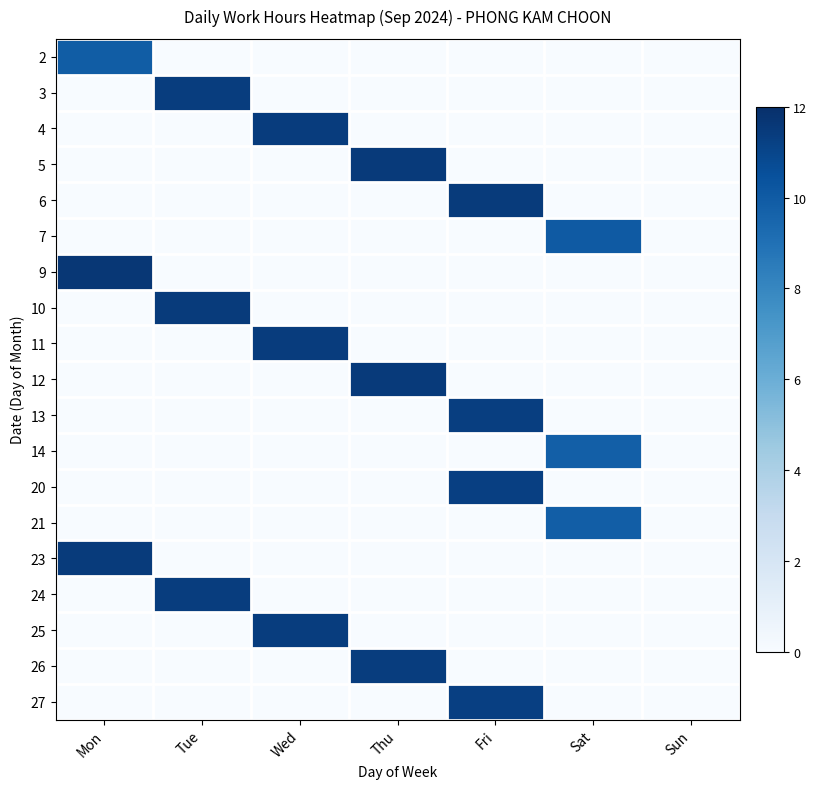

Reading left to right, extract all data points from this chart.

2: Mon=9.9	Tue=0.0	Wed=0.0	Thu=0.0	Fri=0.0	Sat=0.0	Sun=0.0
3: Mon=0.0	Tue=11.3	Wed=0.0	Thu=0.0	Fri=0.0	Sat=0.0	Sun=0.0
4: Mon=0.0	Tue=0.0	Wed=11.4	Thu=0.0	Fri=0.0	Sat=0.0	Sun=0.0
5: Mon=0.0	Tue=0.0	Wed=0.0	Thu=11.5	Fri=0.0	Sat=0.0	Sun=0.0
6: Mon=0.0	Tue=0.0	Wed=0.0	Thu=0.0	Fri=11.5	Sat=0.0	Sun=0.0
7: Mon=0.0	Tue=0.0	Wed=0.0	Thu=0.0	Fri=0.0	Sat=10.1	Sun=0.0
9: Mon=11.7	Tue=0.0	Wed=0.0	Thu=0.0	Fri=0.0	Sat=0.0	Sun=0.0
10: Mon=0.0	Tue=11.4	Wed=0.0	Thu=0.0	Fri=0.0	Sat=0.0	Sun=0.0
11: Mon=0.0	Tue=0.0	Wed=11.4	Thu=0.0	Fri=0.0	Sat=0.0	Sun=0.0
12: Mon=0.0	Tue=0.0	Wed=0.0	Thu=11.5	Fri=0.0	Sat=0.0	Sun=0.0
13: Mon=0.0	Tue=0.0	Wed=0.0	Thu=0.0	Fri=11.3	Sat=0.0	Sun=0.0
14: Mon=0.0	Tue=0.0	Wed=0.0	Thu=0.0	Fri=0.0	Sat=9.8	Sun=0.0
20: Mon=0.0	Tue=0.0	Wed=0.0	Thu=0.0	Fri=11.3	Sat=0.0	Sun=0.0
21: Mon=0.0	Tue=0.0	Wed=0.0	Thu=0.0	Fri=0.0	Sat=9.8	Sun=0.0
23: Mon=11.5	Tue=0.0	Wed=0.0	Thu=0.0	Fri=0.0	Sat=0.0	Sun=0.0
24: Mon=0.0	Tue=11.4	Wed=0.0	Thu=0.0	Fri=0.0	Sat=0.0	Sun=0.0
25: Mon=0.0	Tue=0.0	Wed=11.4	Thu=0.0	Fri=0.0	Sat=0.0	Sun=0.0
26: Mon=0.0	Tue=0.0	Wed=0.0	Thu=11.3	Fri=0.0	Sat=0.0	Sun=0.0
27: Mon=0.0	Tue=0.0	Wed=0.0	Thu=0.0	Fri=11.3	Sat=0.0	Sun=0.0